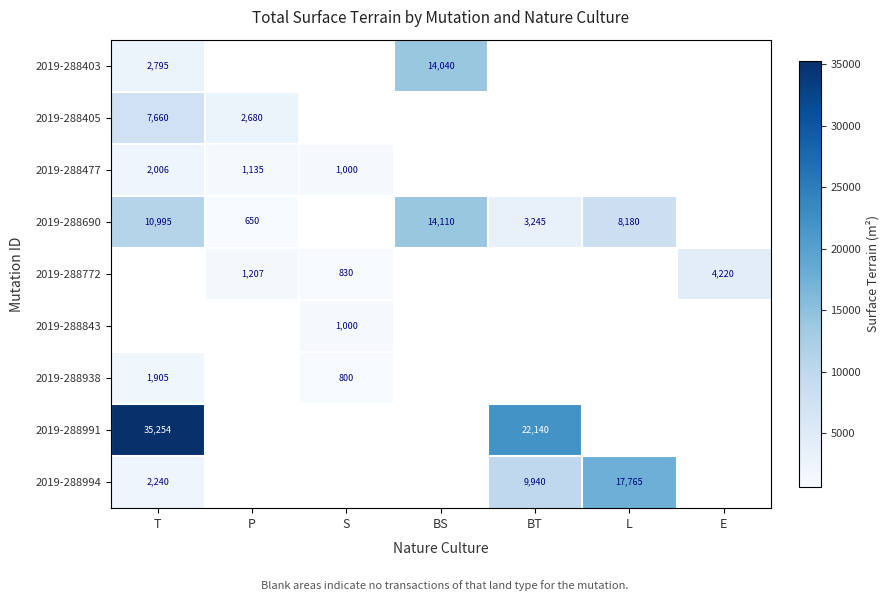

What is the smallest value displayed?

650.0